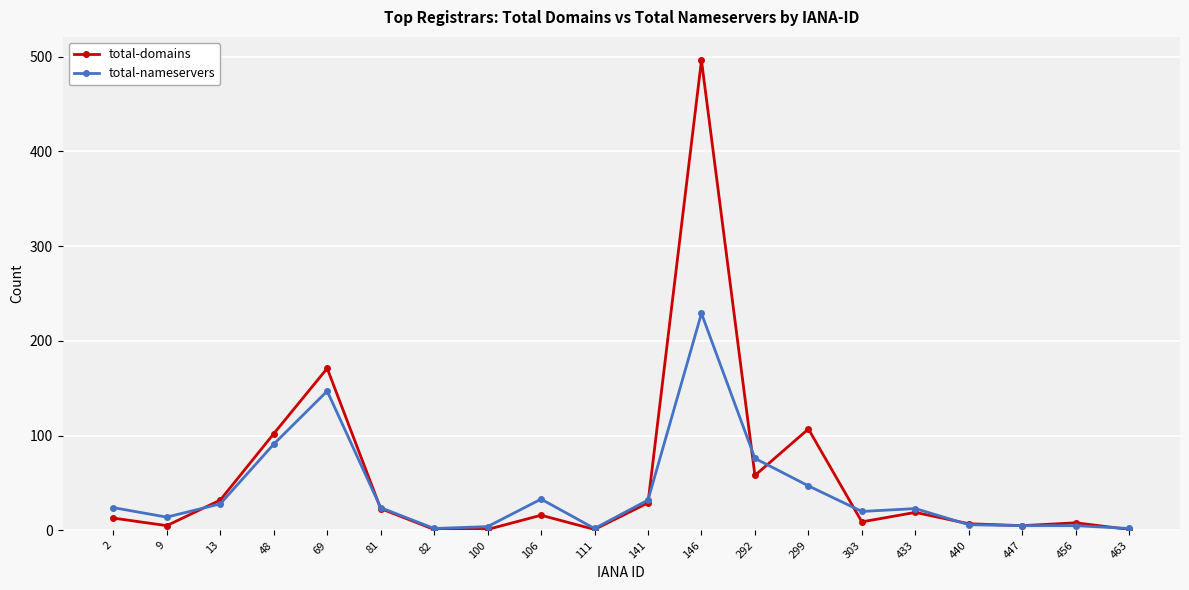

True or false: total-domains and total-nameservers cross at least once.

True